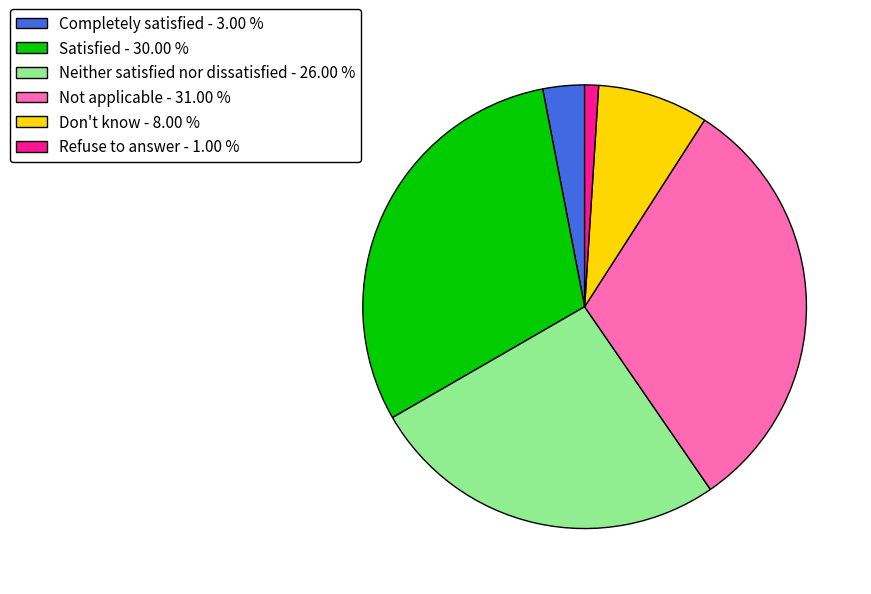

How many slices are in this pie chart?

6